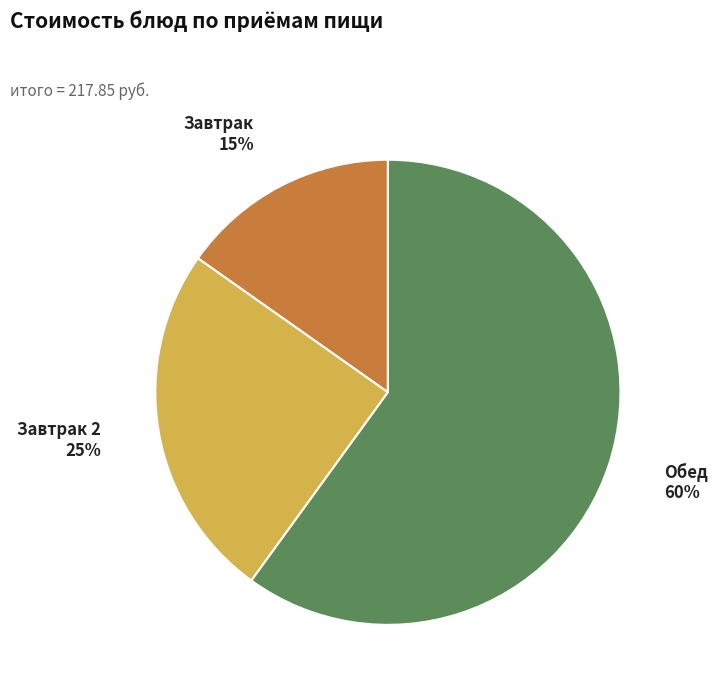

How many segments does this pie chart have?

3